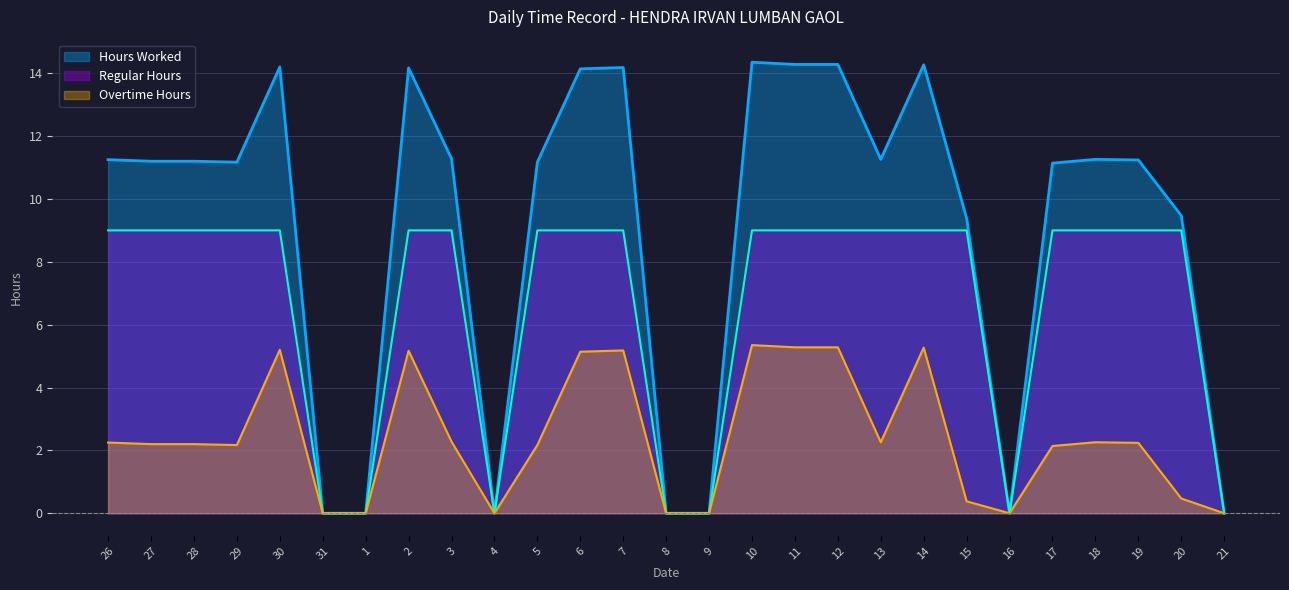

How many values in the Overtime Hours series exceed 2?

18